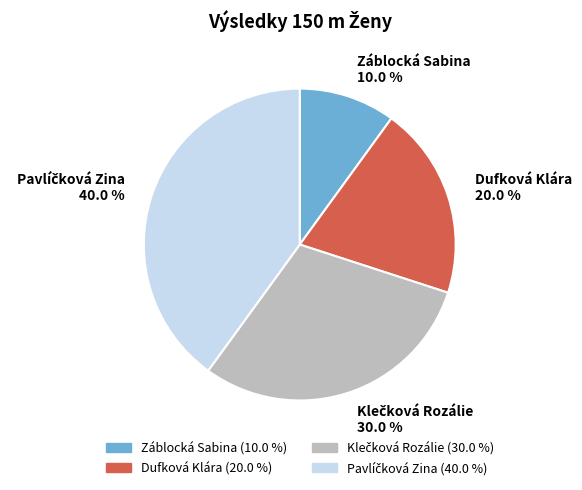

What percentage do Dufková Klára and Záblocká Sabina together represent?

30.0%